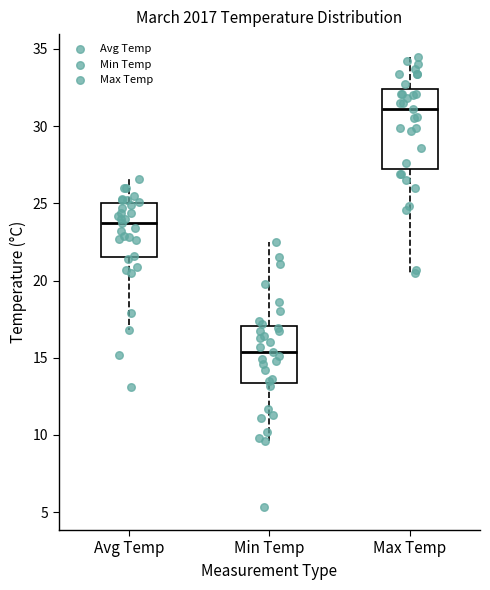

Which box is the tallest, from its lower edge to its upper edge?

Max Temp